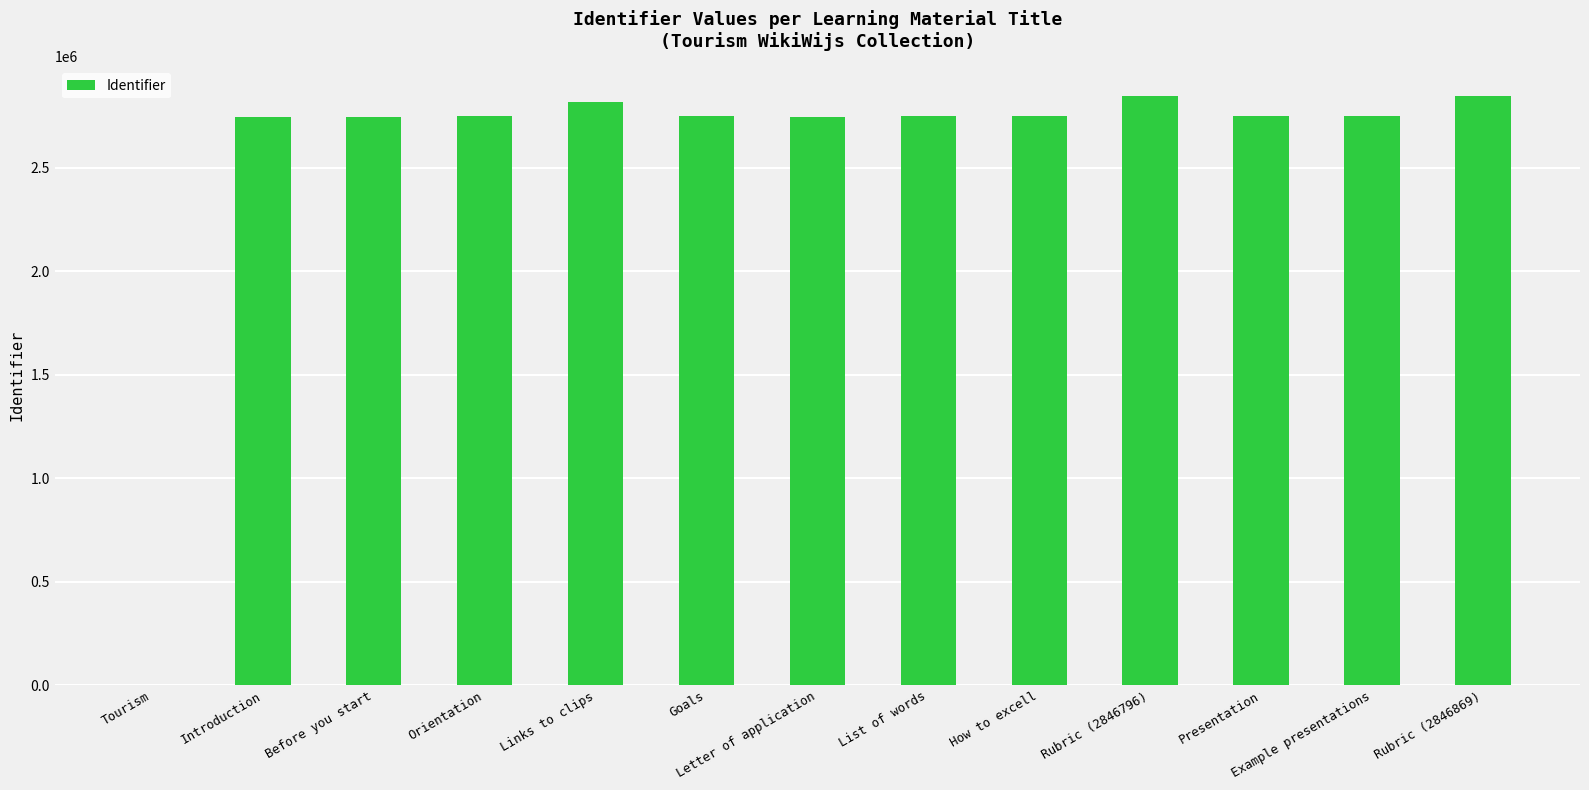

What is the change in value from Tourism to Letter of application?

+2746919